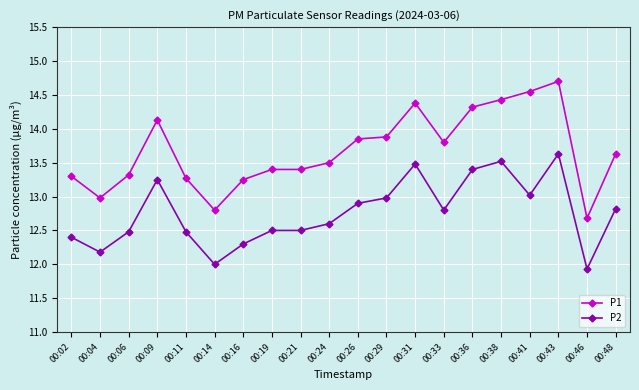

Rank the series at 00:21 from lowest to highest value.

P2, P1